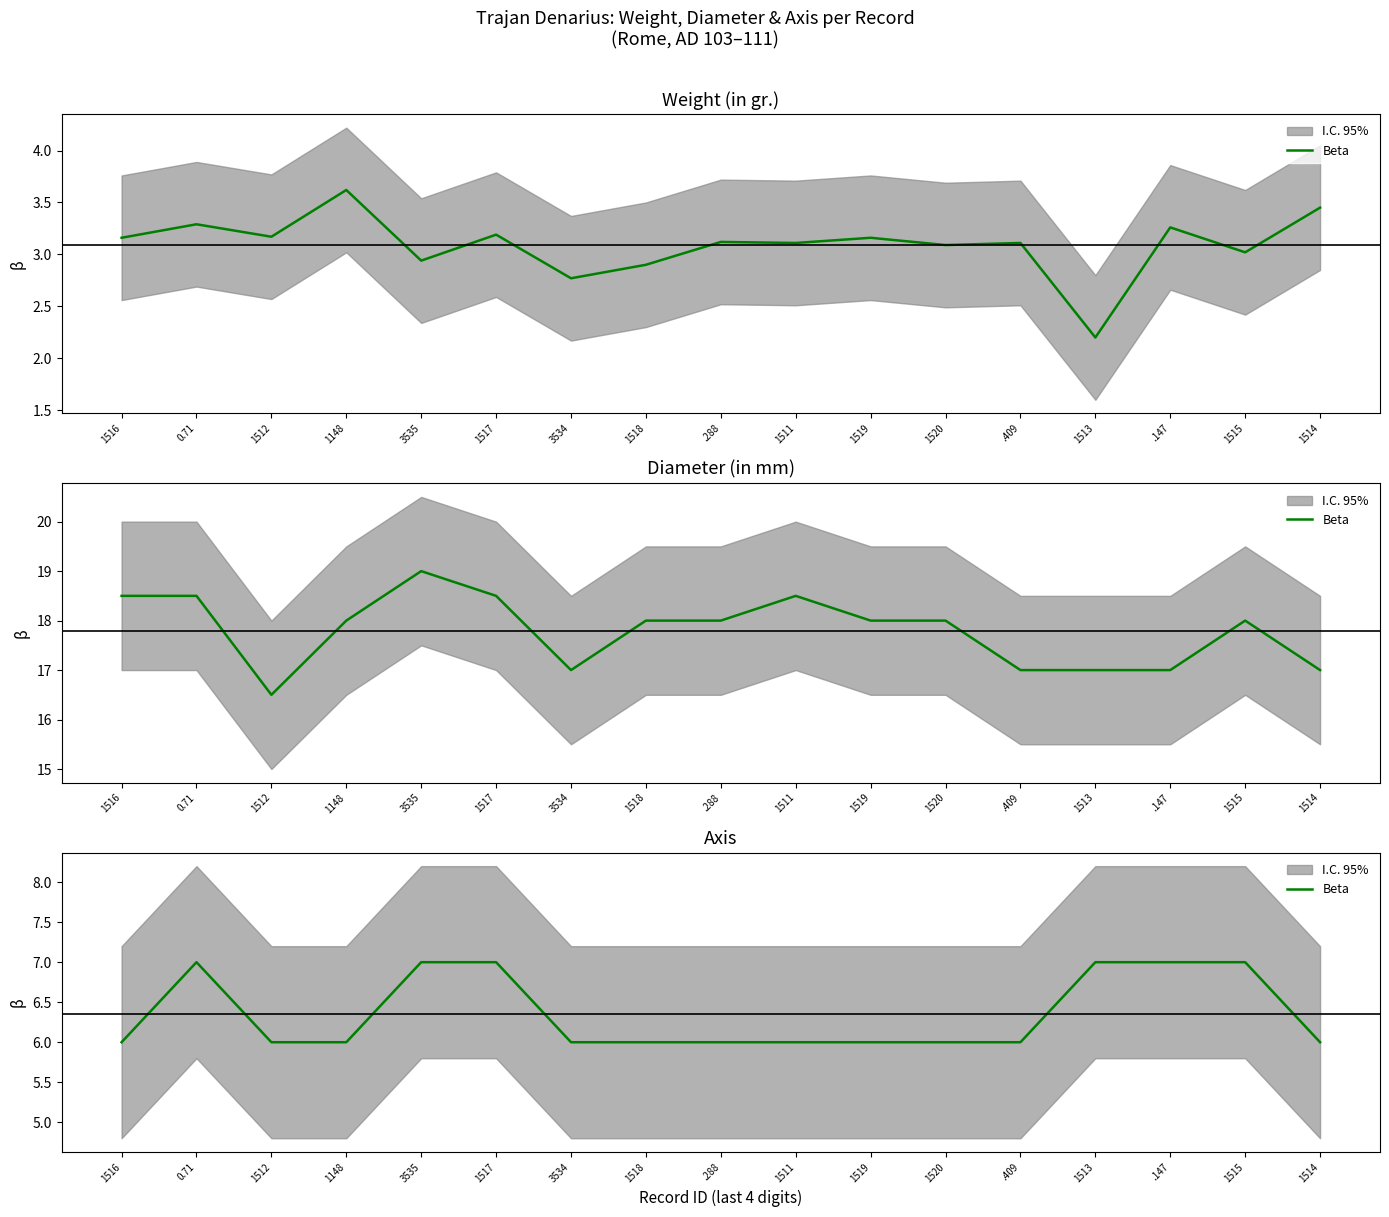

The chart shows a value of 7 at 1517. True or false?

True